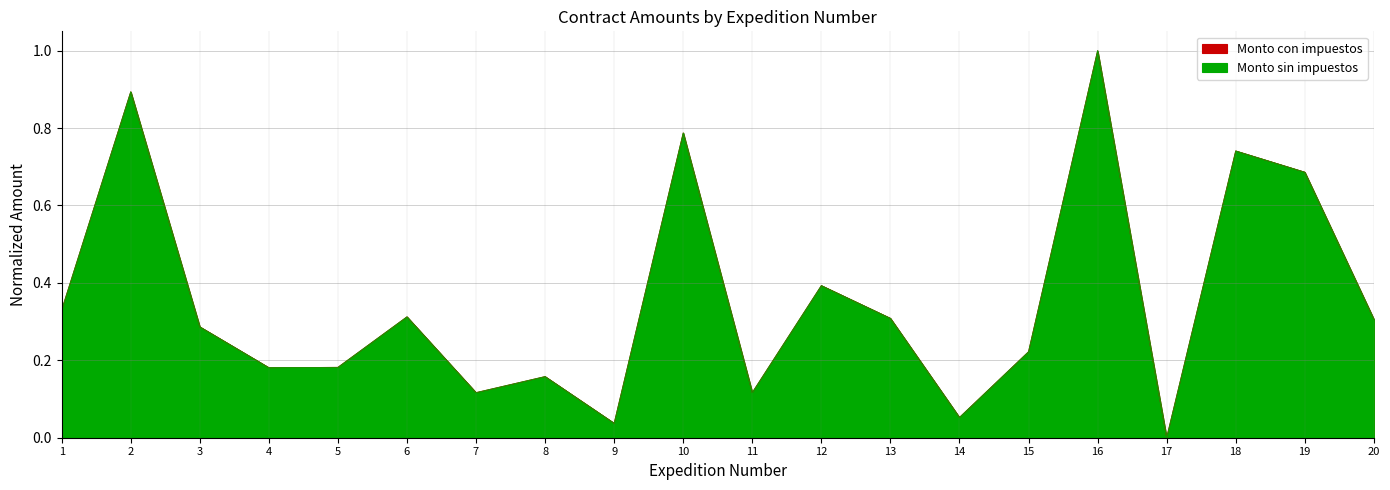

At which label does Monto sin impuestos reach its peak?

16